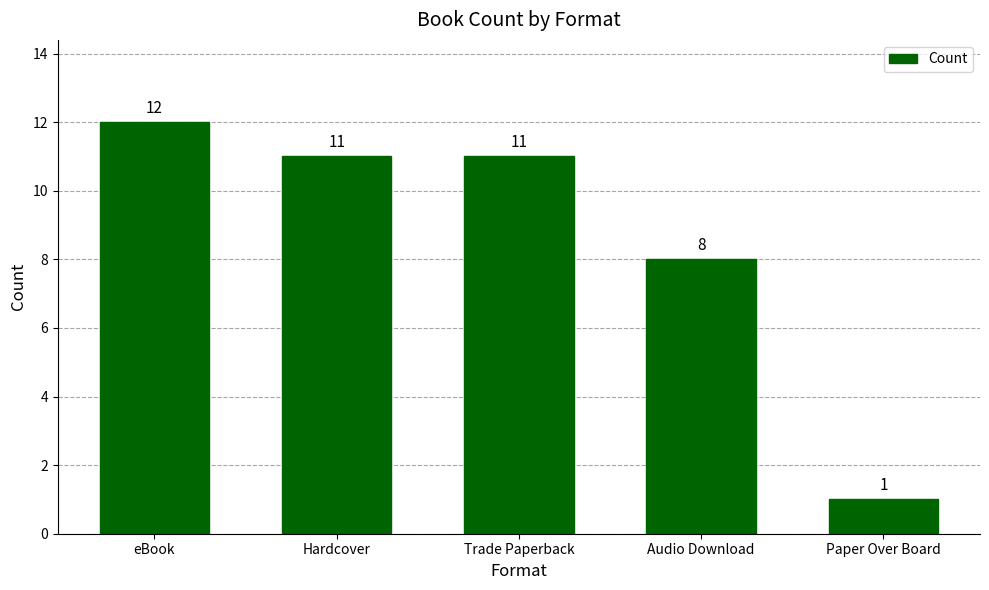

How many bars are there in total?

5